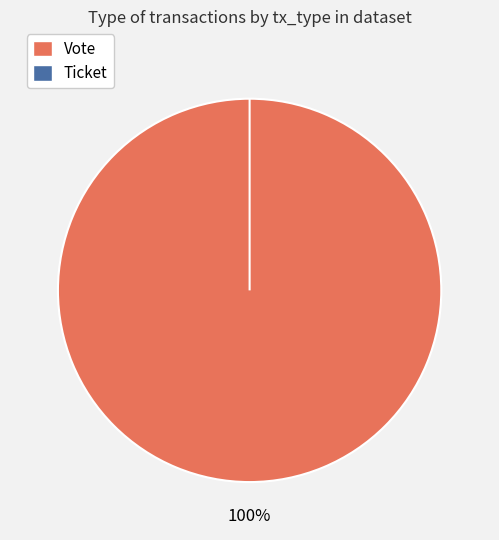

What percentage is NOT represented by Ticket?

100.0%